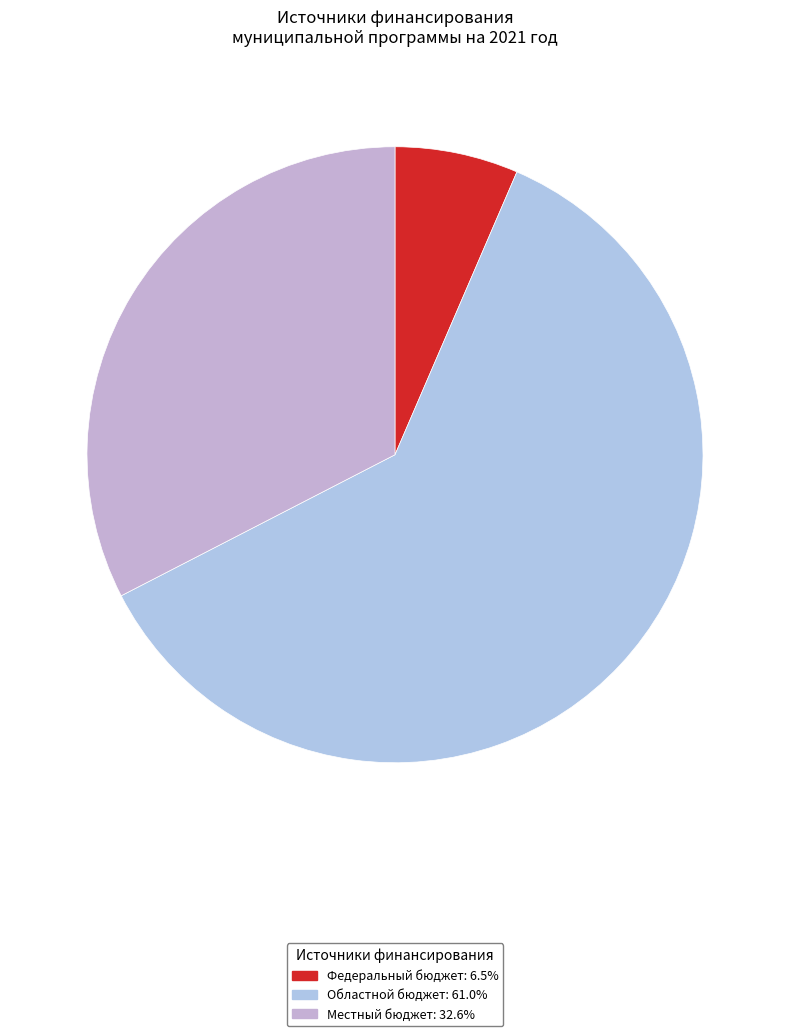

What is the largest slice in the pie chart?

Областной бюджет